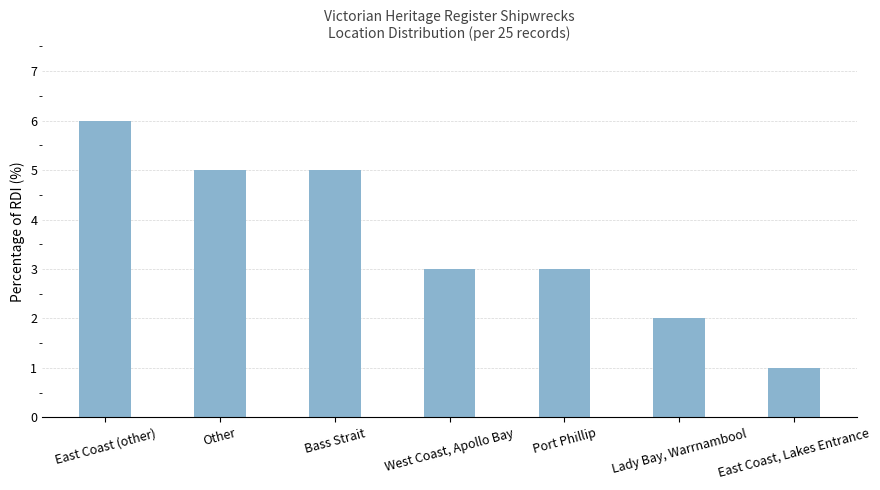

How many distinct data groups are displayed?

1